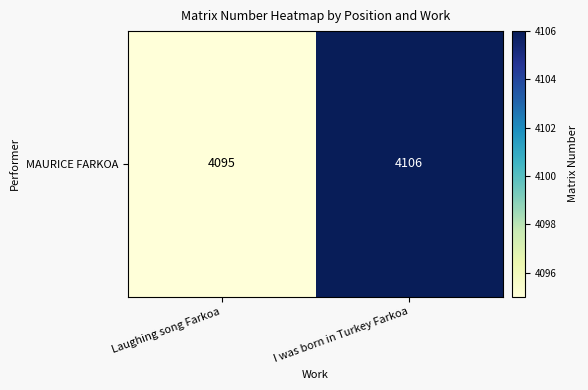

What is the ratio of the value at I was born in Turkey Farkoa to the value at Laughing song Farkoa?

1.0